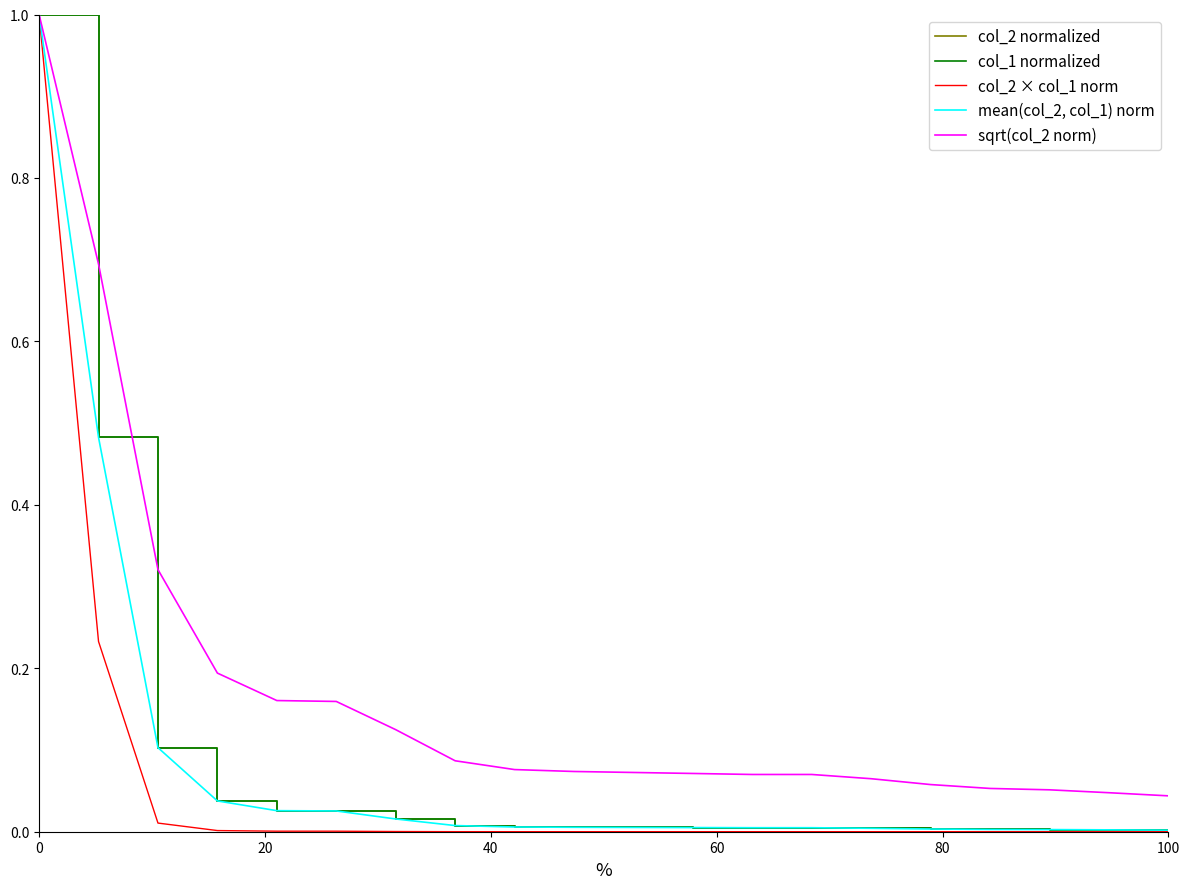

Does the chart display data point markers on the line(s)?

No